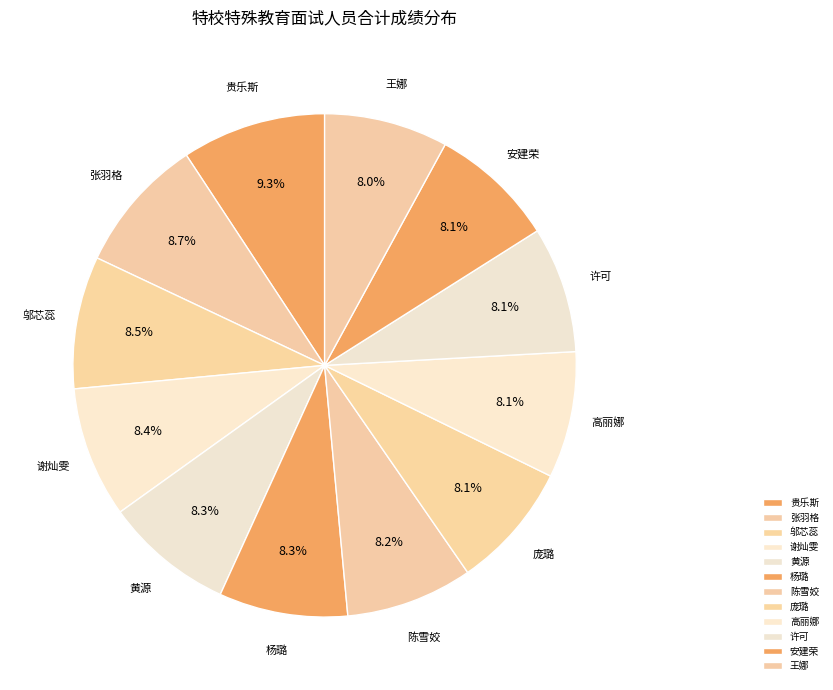

To the nearest percent, what percentage of the pie is 高丽娜?

8%